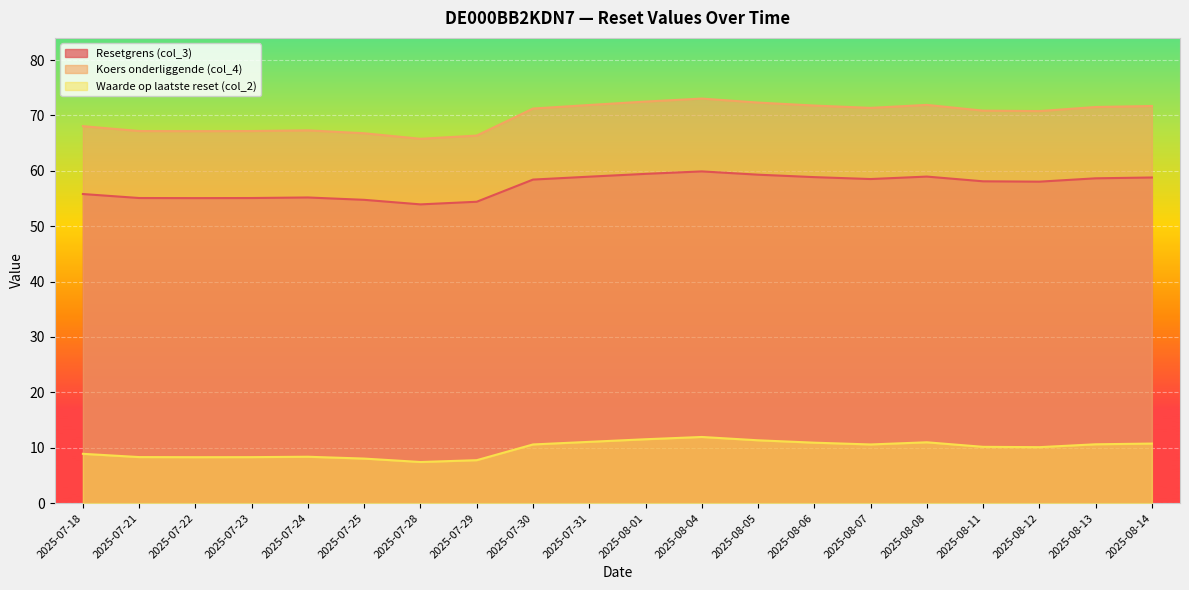

Where is the first local minimum for Resetgrens (col_3)?

2025-07-22